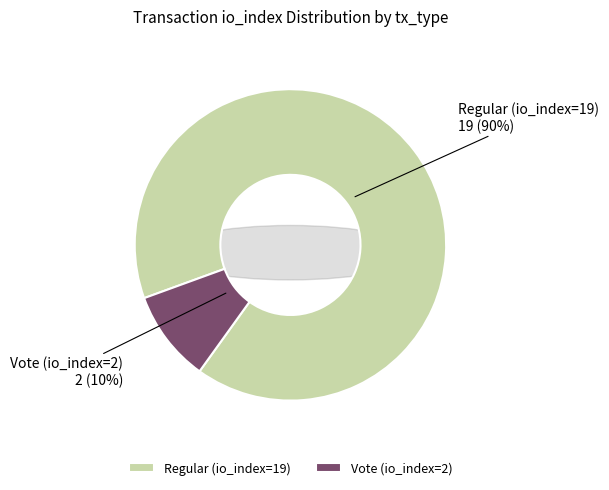

Combined, do Vote (io_index=2) and Regular (io_index=19) account for over 50%?

Yes